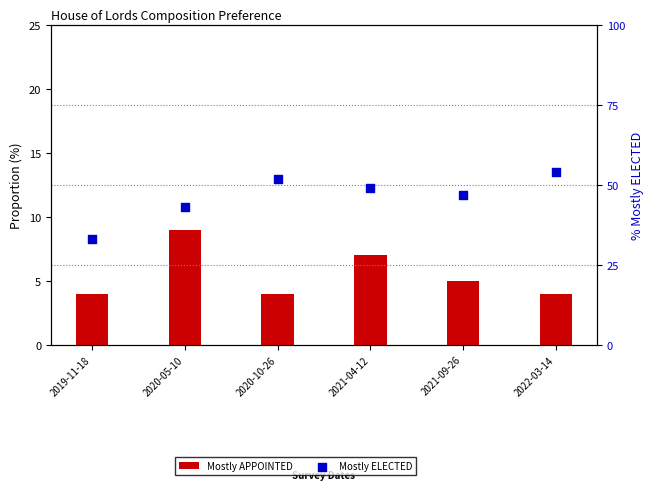

Which series contains the lowest Y value?

Mostly APPOINTED